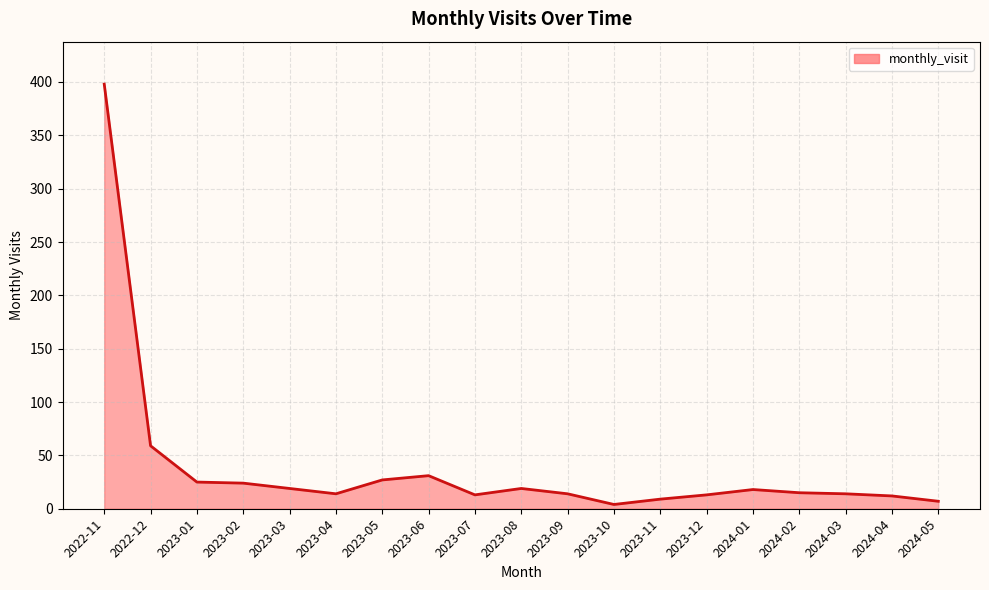

Where is the first local maximum?

2023-06